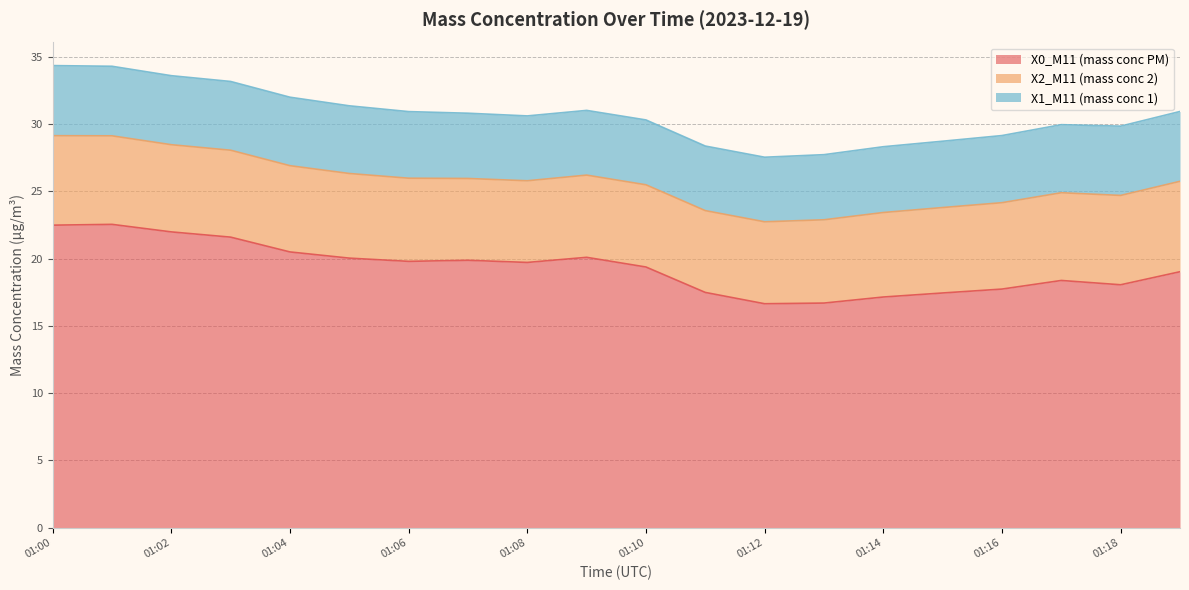

Which has a higher value, 01:08 or 01:04?

01:04